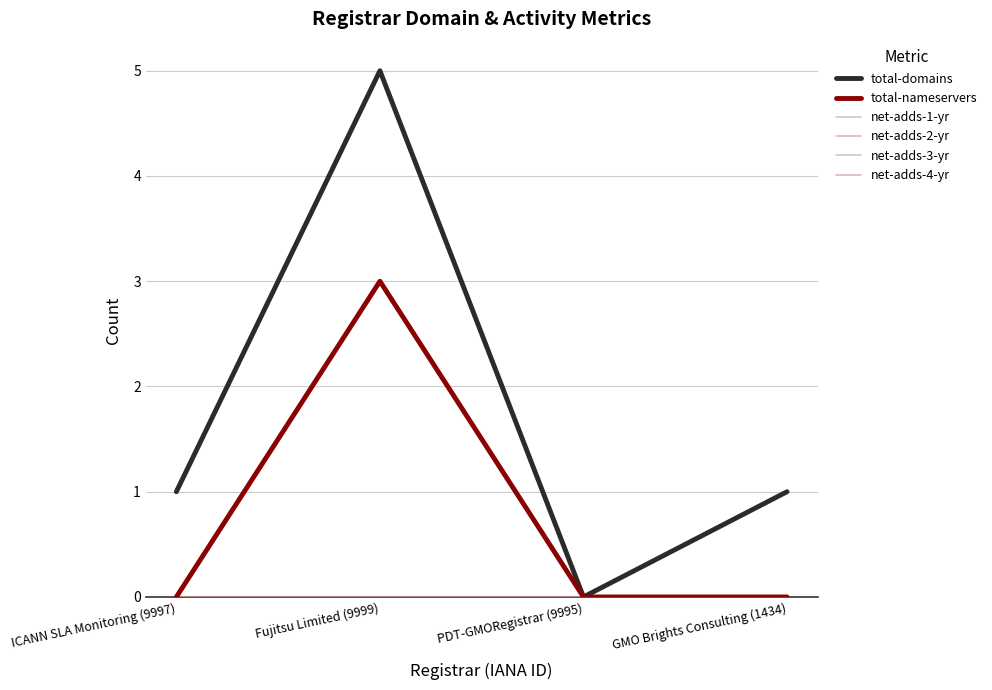

What is the label of the 4th point from the left?

GMO Brights Consulting (1434)